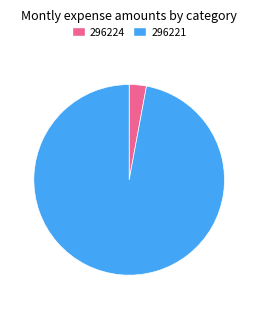

Is there any slice that represents more than half of the pie?

Yes